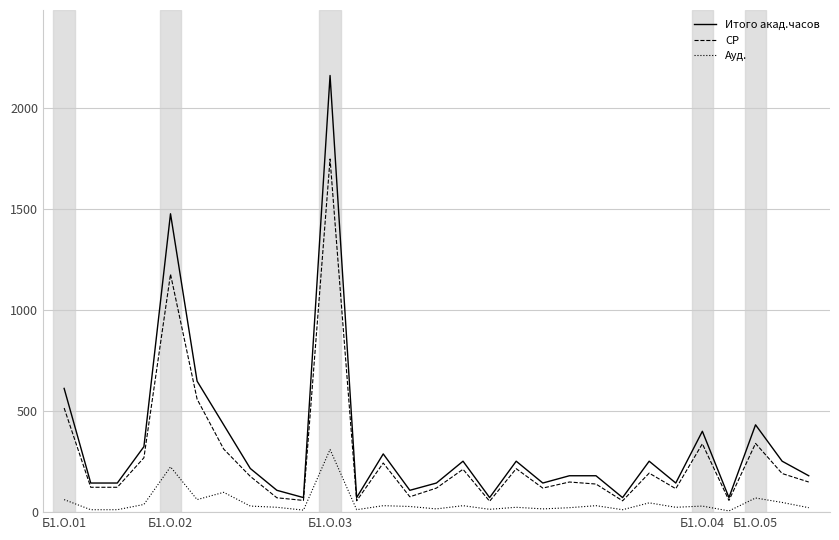

True or false: Ауд. and Итого акад.часов cross at least once.

False